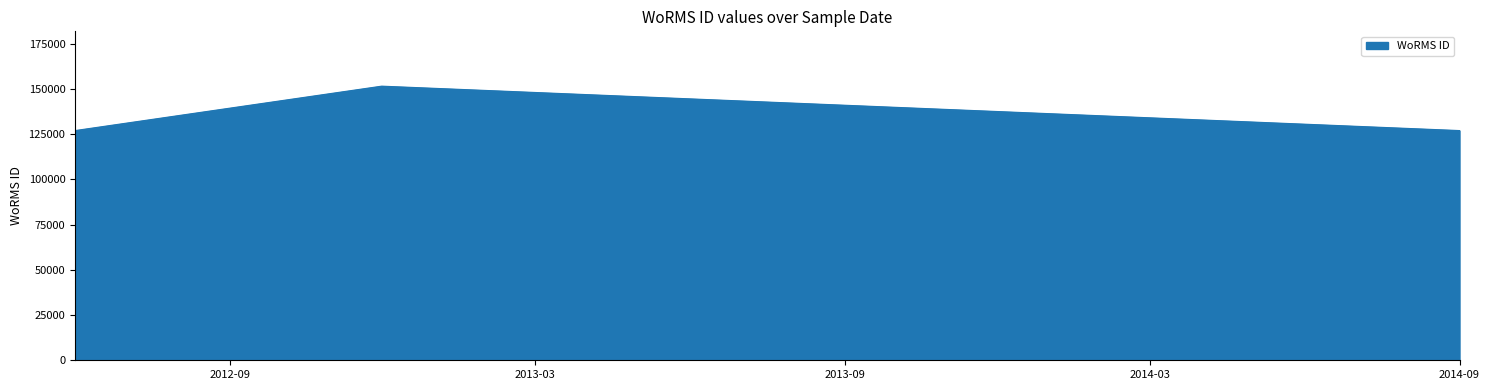

What is the greatest value displayed?

151523